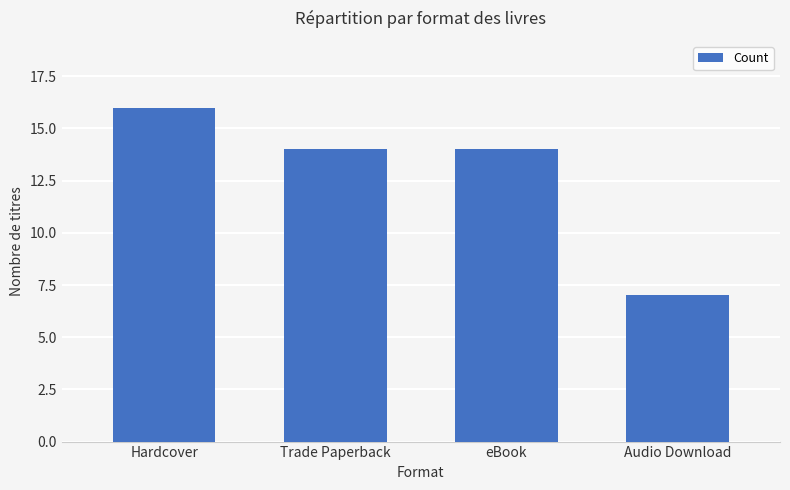

What is the difference between the values at Audio Download and Trade Paperback?

7